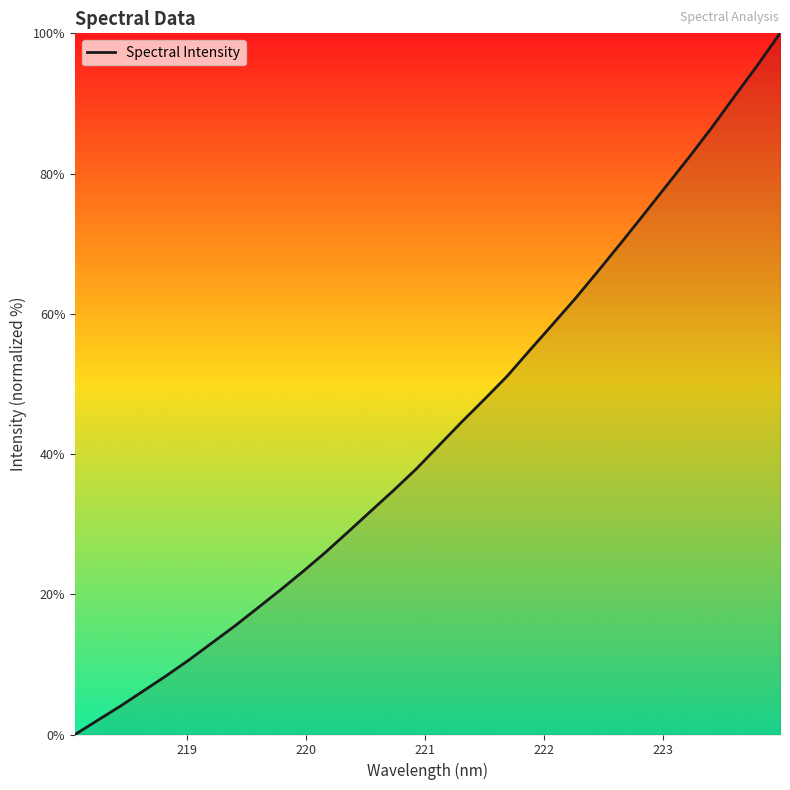

How many distinct data groups are displayed?

1